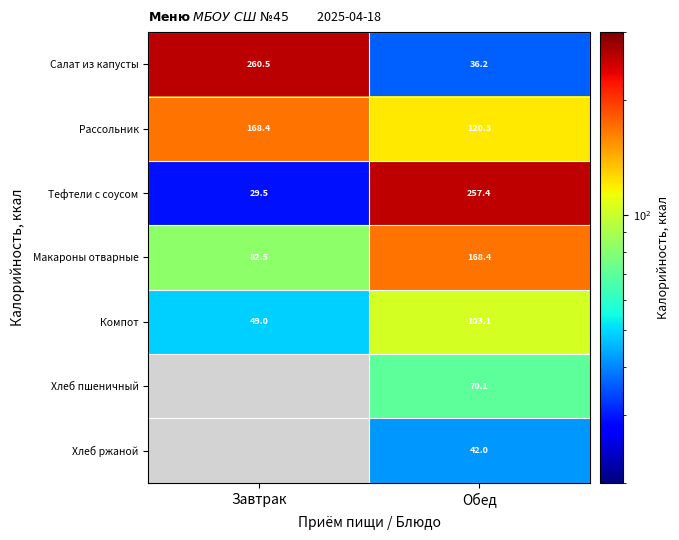

Count the number of categories in the chart.

2